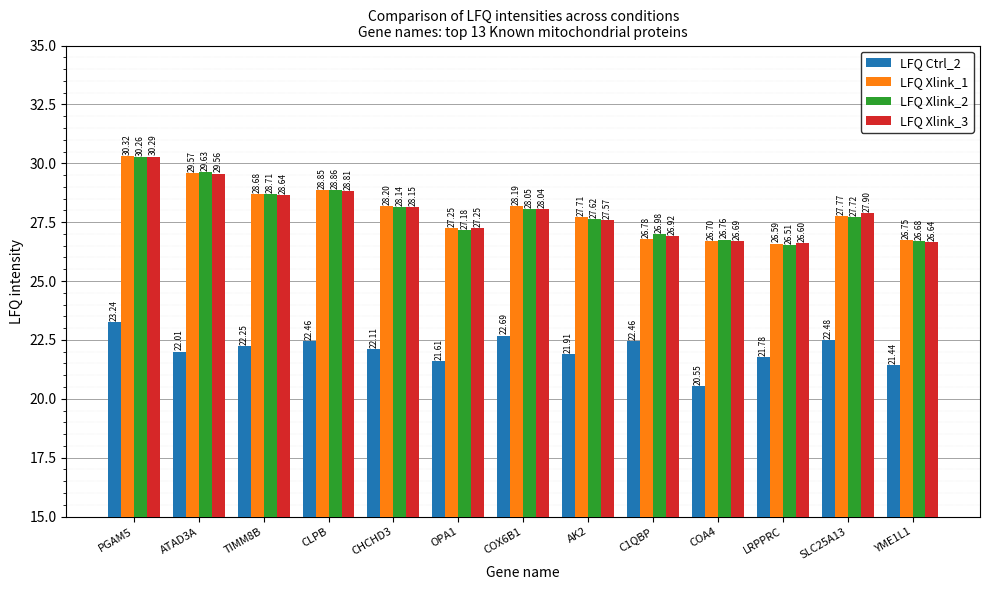

At which category is the sum across all series the highest?

PGAM5